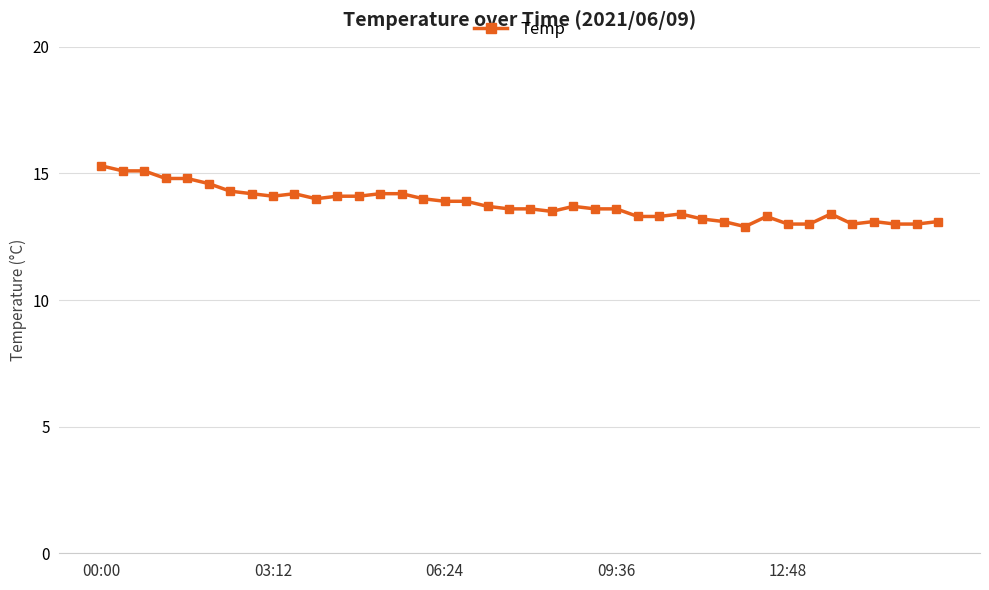

How many distinct data groups are displayed?

1